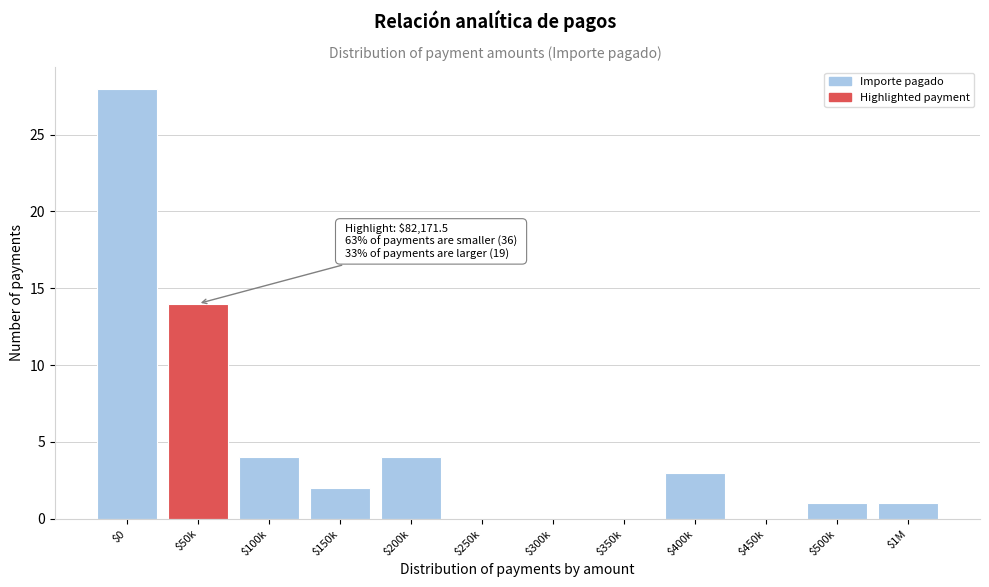

What is the maximum value shown in the chart?

28